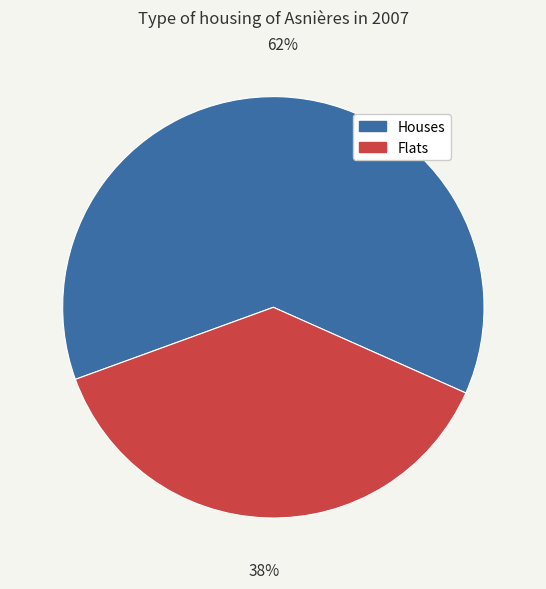

Is the sum of Flats and Houses greater than half?

Yes